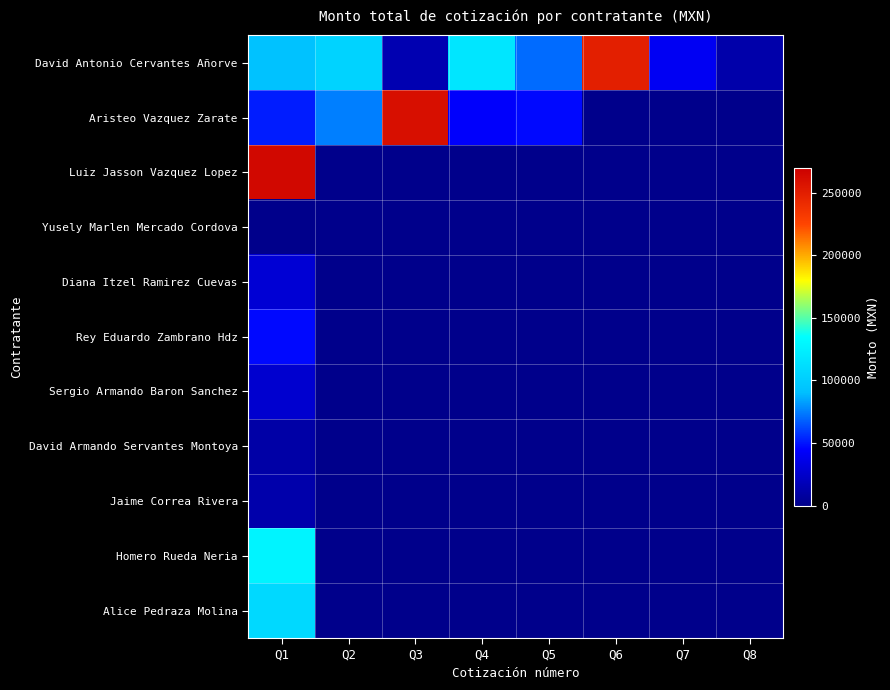

At how many categories does at least one series exceed 139412?

3